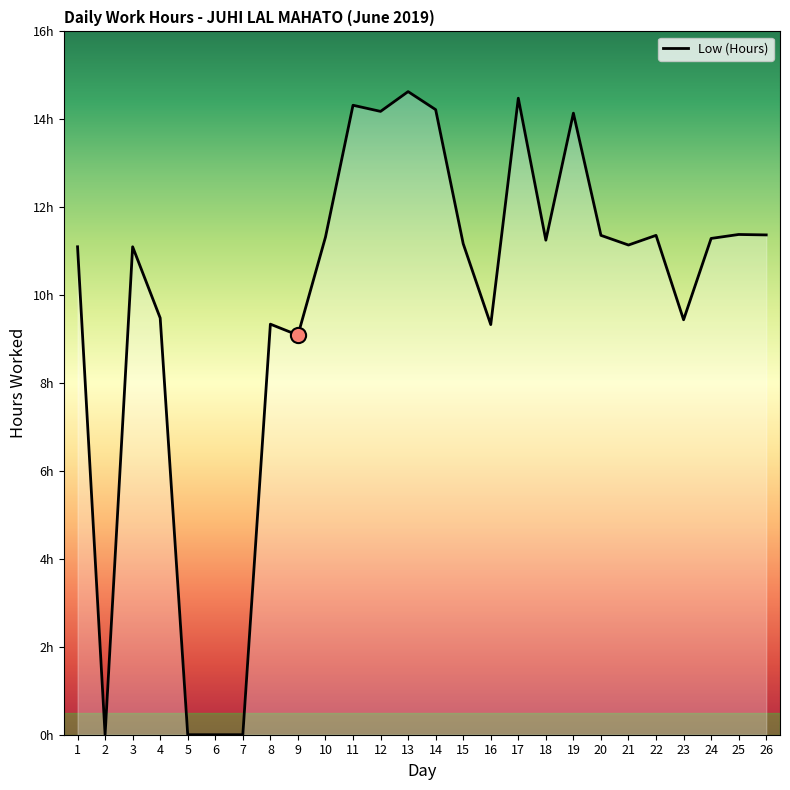

Which has a higher value, 4 or 14?

14